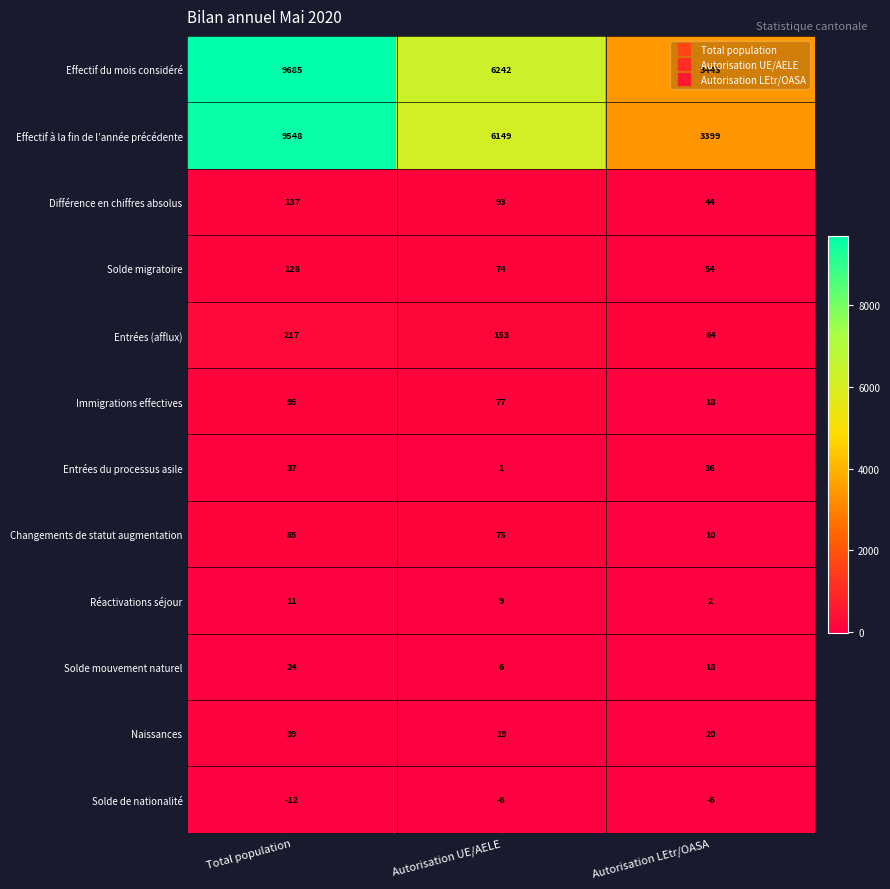

What is the difference between the highest and lowest values at Autorisation UE/AELE?

6248